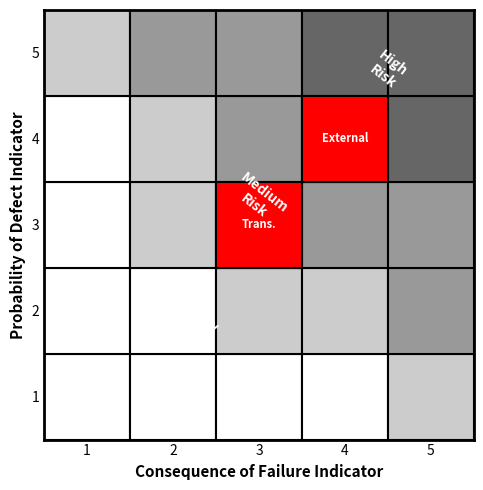

True or false: Correction to: An efficient protocol has a value of 8 at volume.

False